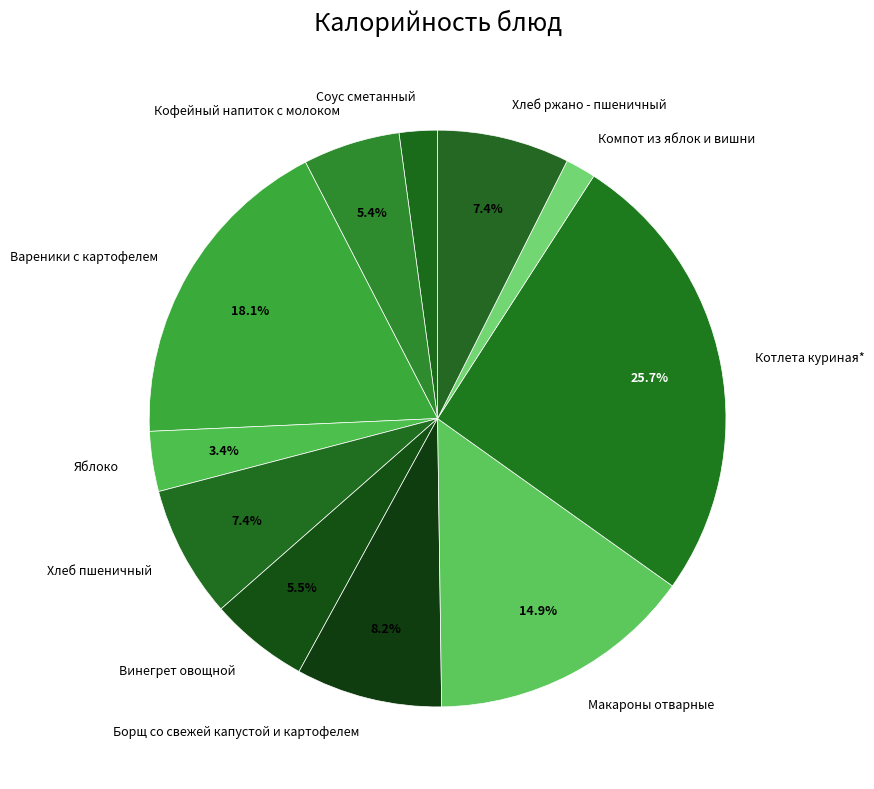

To the nearest percent, what is the difference between the largest and smallest slice percentages?

24%